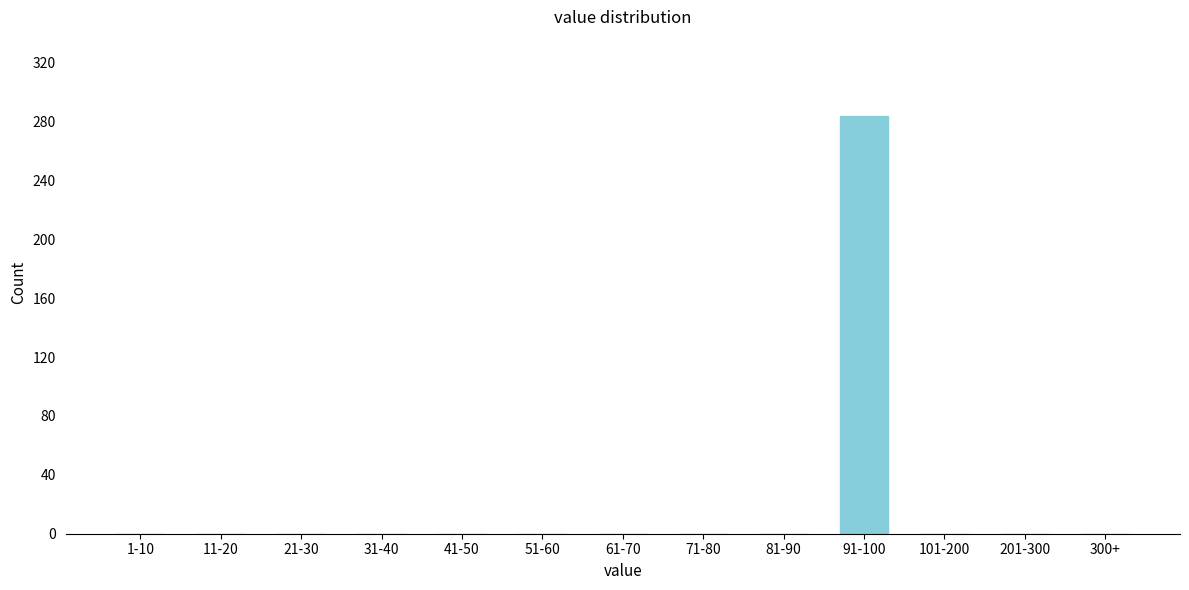

Reading left to right, what are all the values shown in this chart?

1-10=0	11-20=0	21-30=0	31-40=0	41-50=0	51-60=0	61-70=0	71-80=0	81-90=0	91-100=284	101-200=0	201-300=0	300+=0